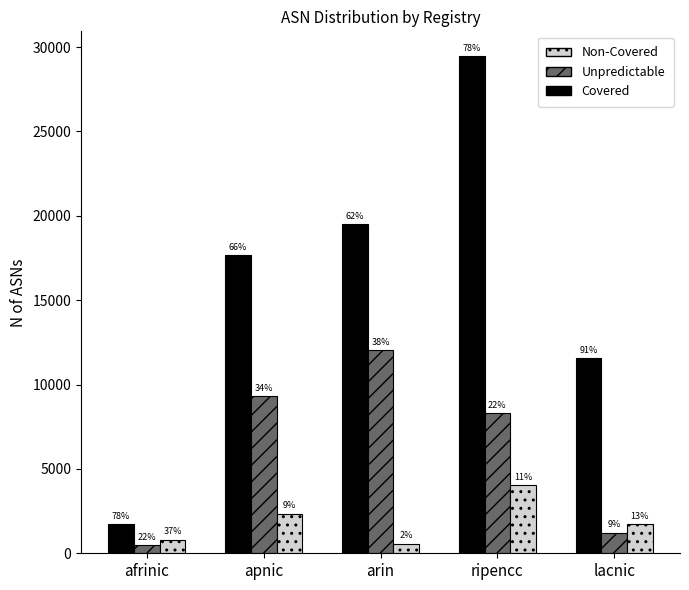

Which category has the lowest value across all series?

afrinic